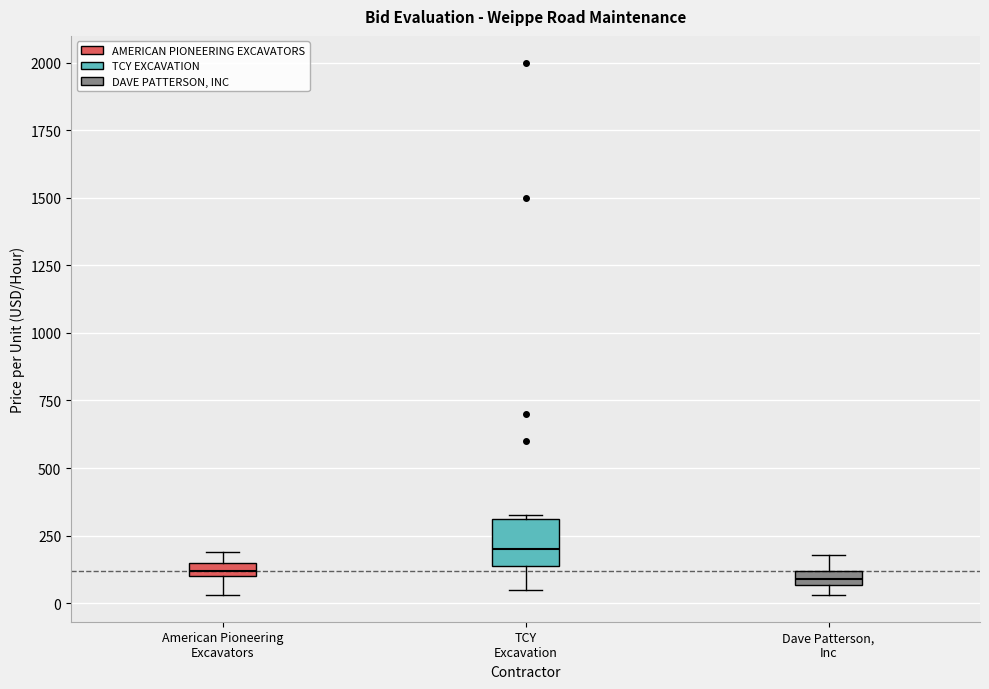

Where does the median line of the box for TCY Excavation sit on the y-axis? The values are not printed on the chart, so give them approximately, as read against the axis.

200